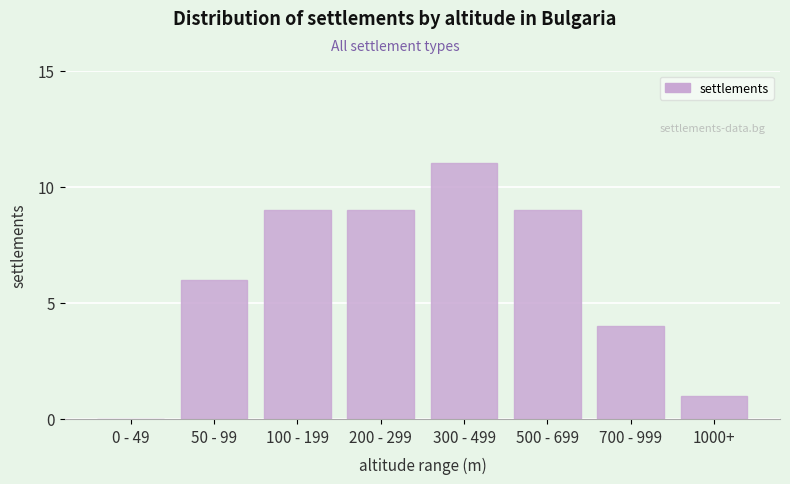

Reading right to left, list all the values displayed in this chart.

1000+=1	700 - 999=4	500 - 699=9	300 - 499=11	200 - 299=9	100 - 199=9	50 - 99=6	0 - 49=0